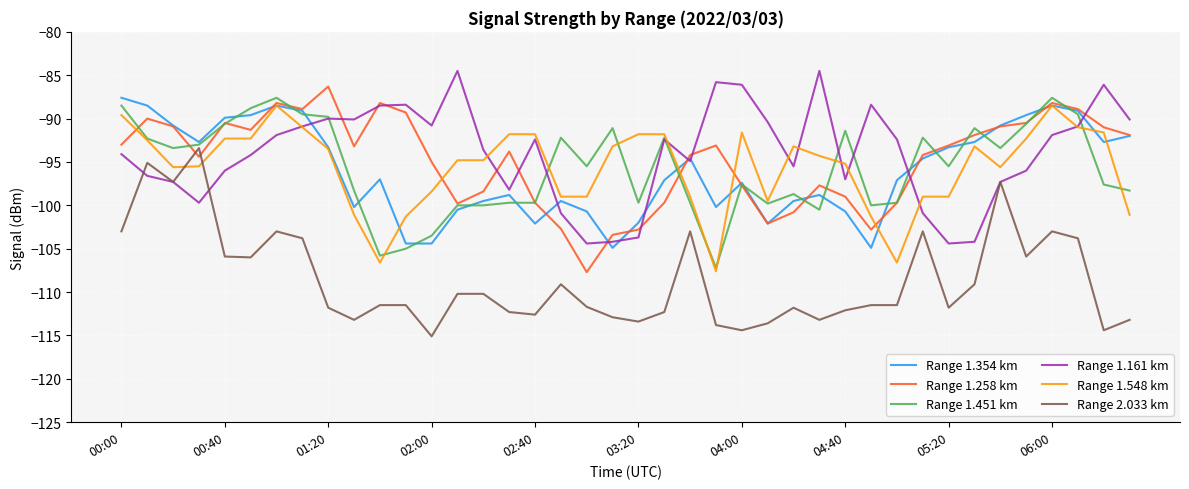

What is the highest value of the Range 1.548 km series?

-88.5